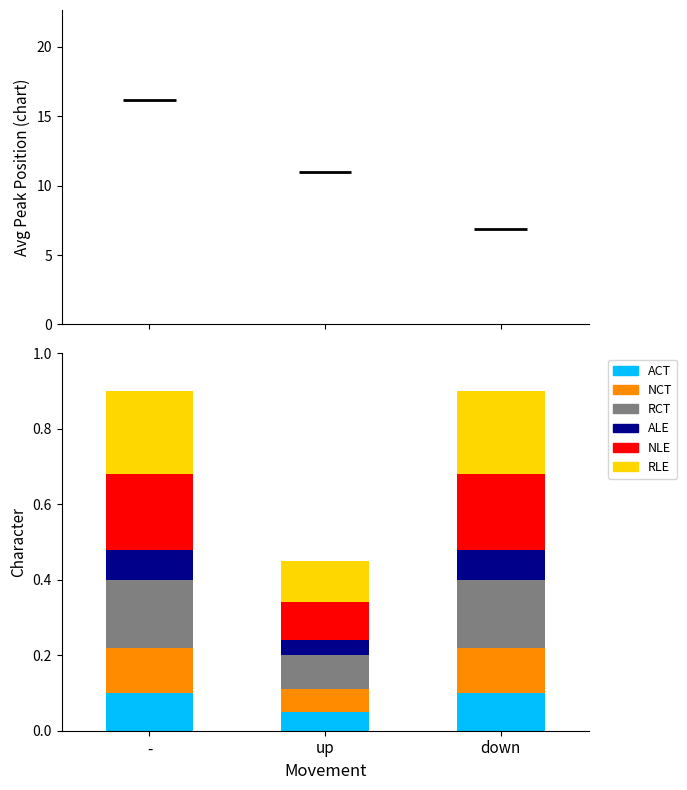

Where is ACT nearest to the value 0?

up